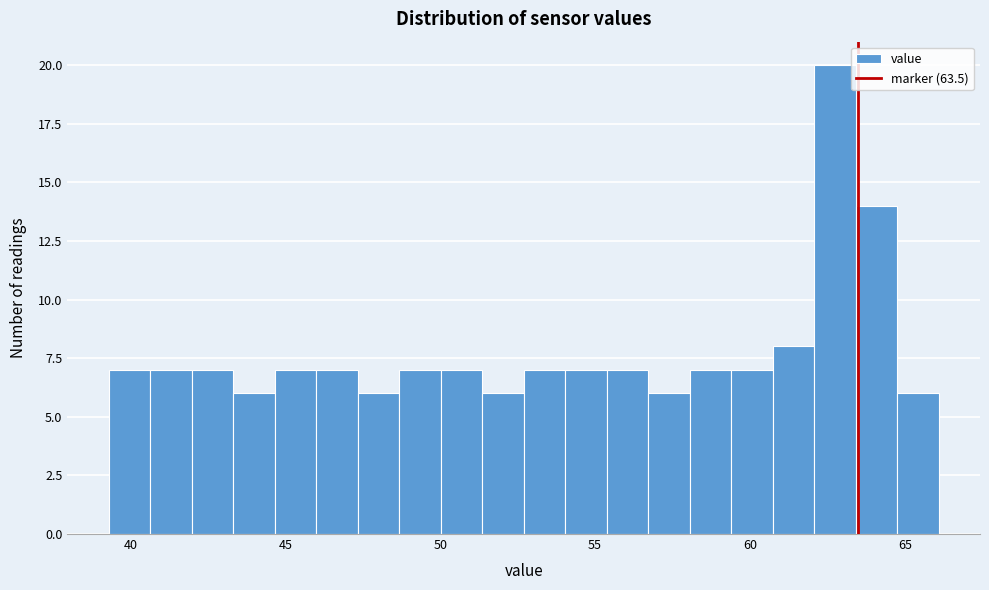

Around what value on the x-axis is the tallest bar? Give the approximate position of its centre, as read against the axis.

62.5